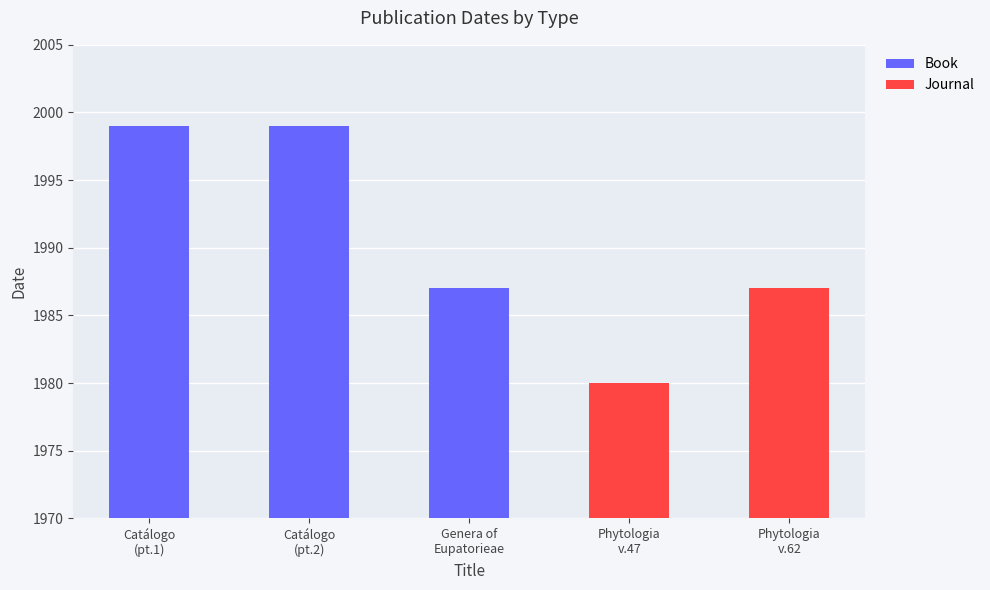

What position from the right is Genera of
Eupatorieae?

1